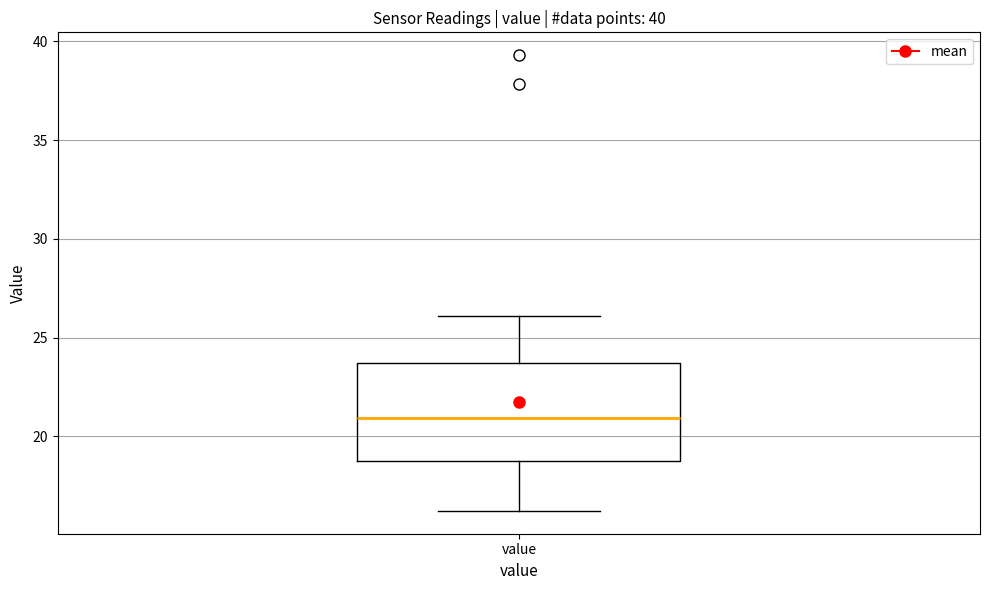

Transcribe this box plot: give where the median line is, the range the box spans, and where the two whiskers end, as read against the y-axis. The values are not printed on the chart, so give them approximately, as read against the axis.

median 21.0, box 18.5 to 23.5, whiskers 16.0 to 26.0